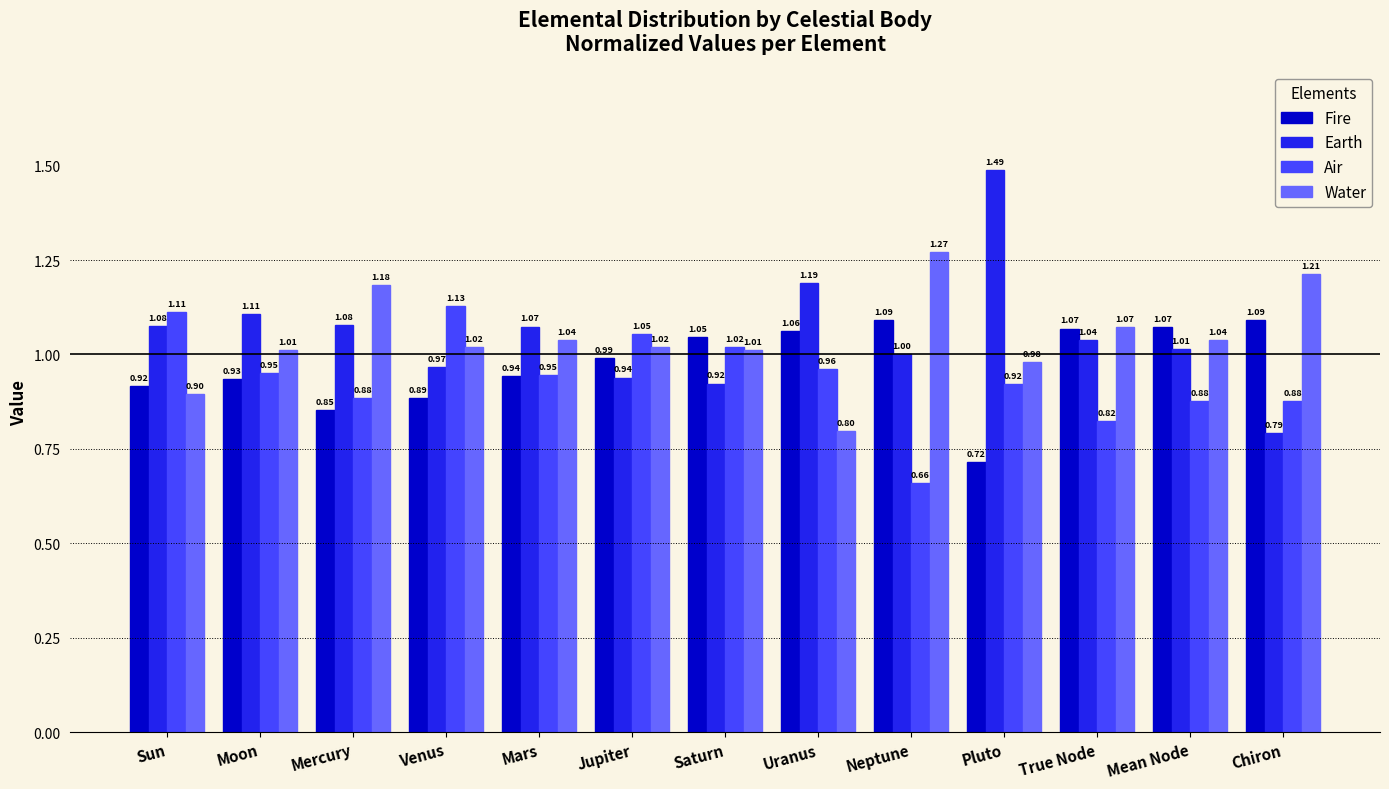

Which series has the largest total across all categories?

Earth